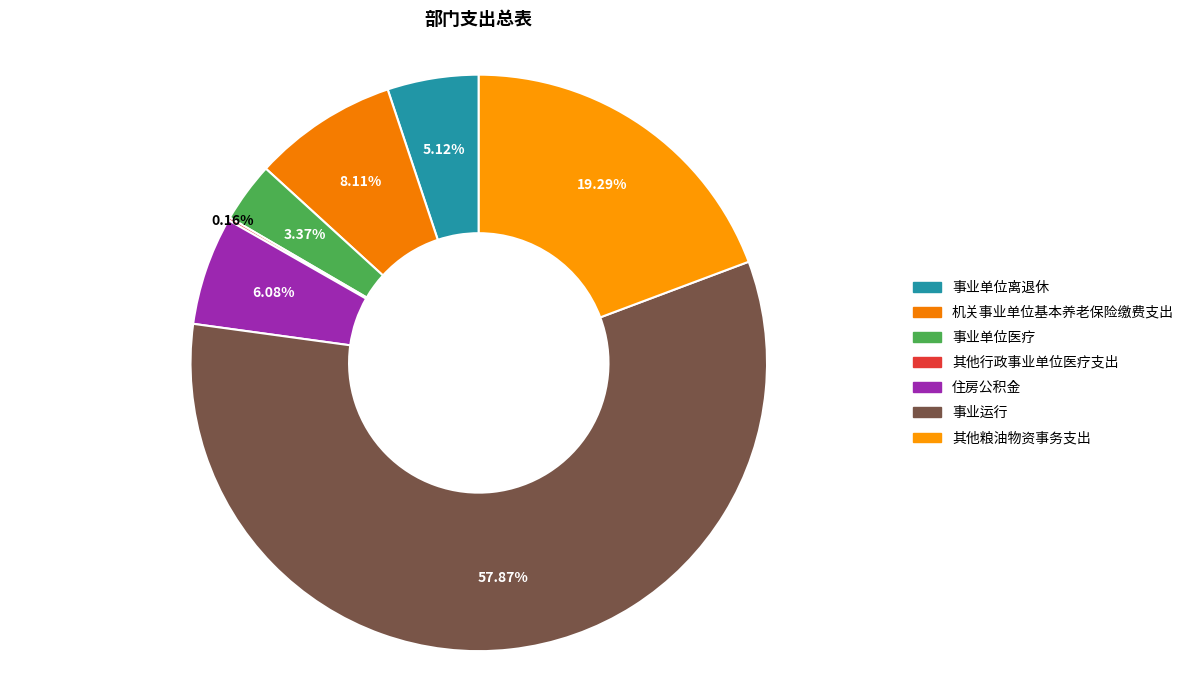

To the nearest percent, what is the average slice percentage?

14%